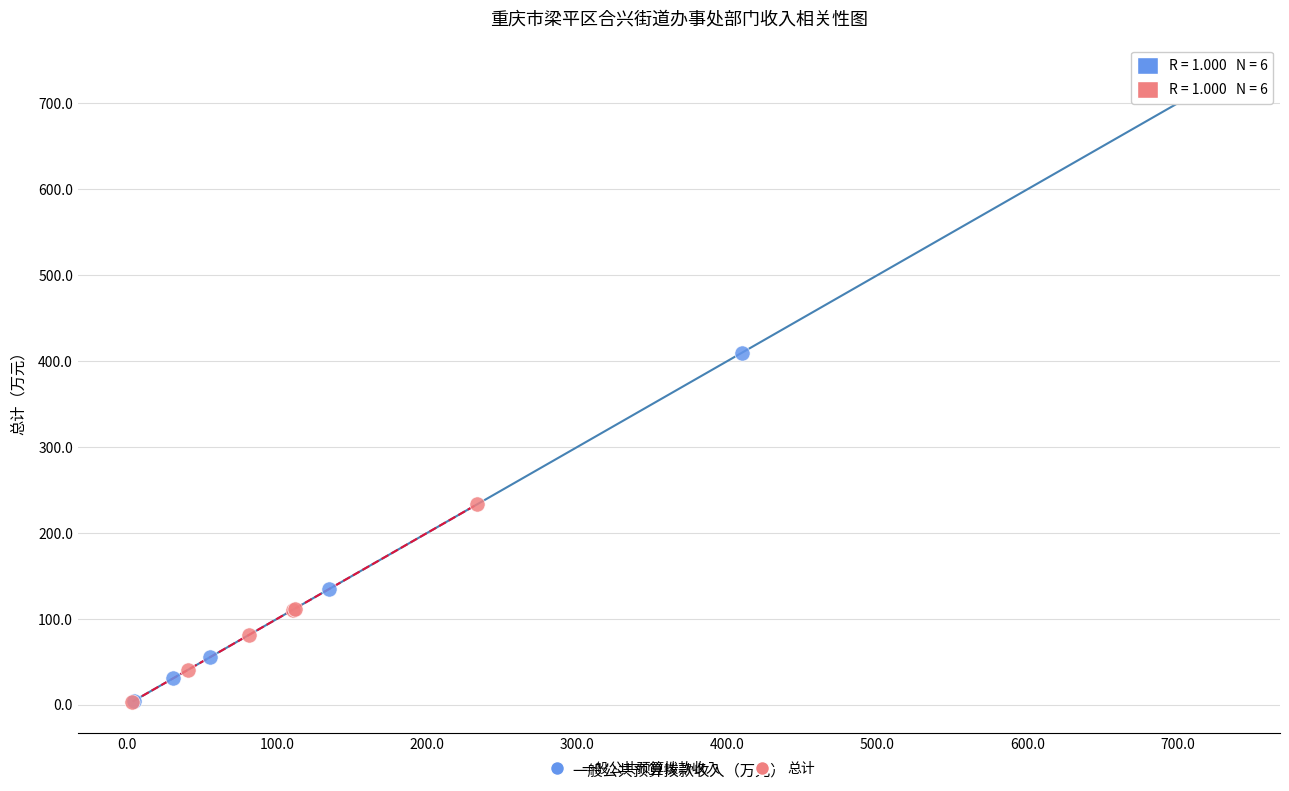

Which series has the largest Y range (max minus min)?

一般公共预算拨款收入